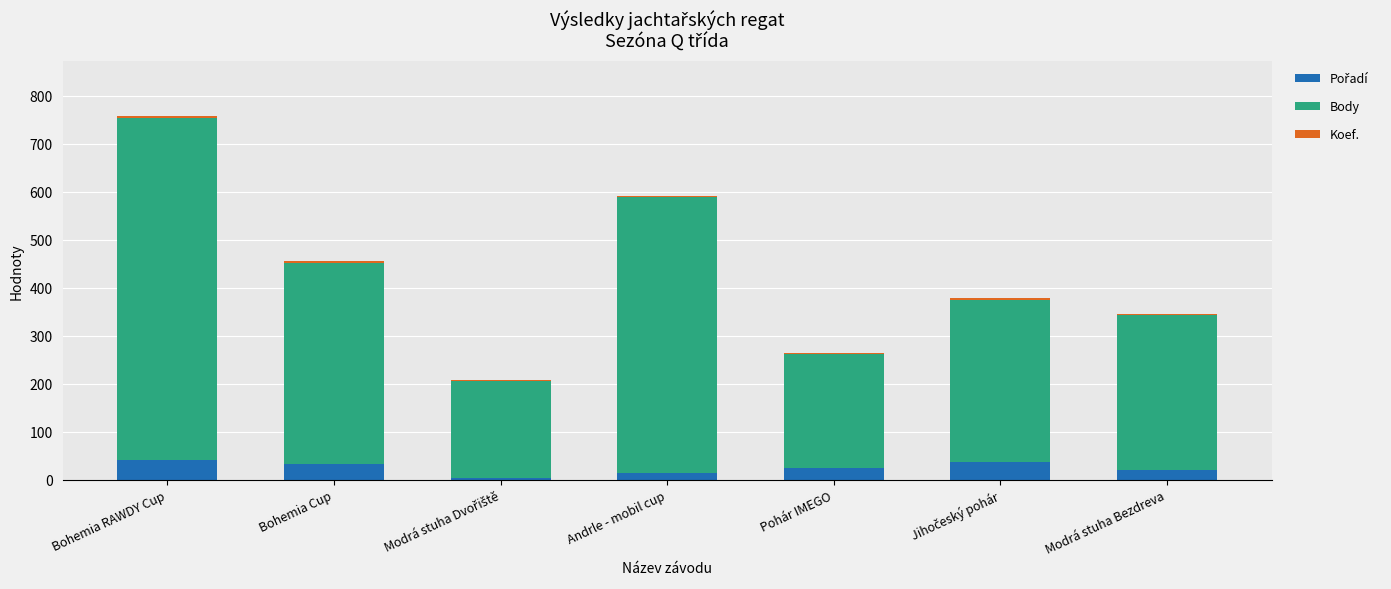

At which category is the sum across all series the highest?

Bohemia RAWDY Cup